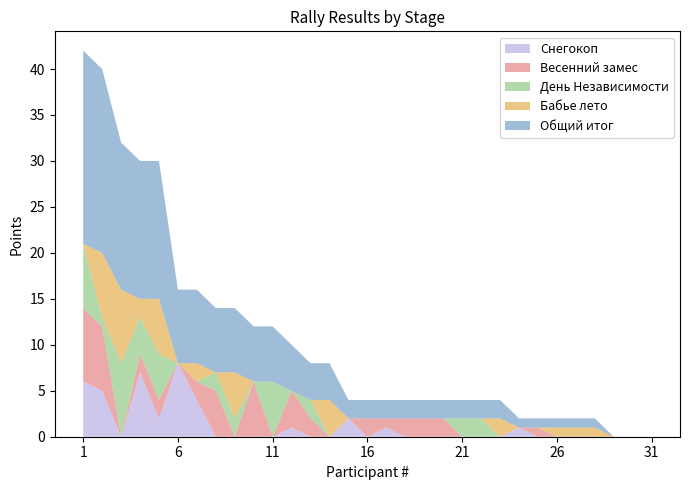

Reading left to right, what are all the values shown in this chart?

Снегокоп: 6	5	0	7	2	8	4	0	0	0	0	1	0	0	2	0	1	0	0	0	0	0	0	1	0	0	0	0	0	0	0
Весенний замес: 8	7	0	2	2	0	2	5	0	6	0	4	2	0	0	2	1	2	2	2	0	0	0	0	1	0	0	0	0	0	0
День Независимости: 7	1	8	4	5	0	0	2	2	0	6	0	2	0	0	0	0	0	0	0	2	2	0	0	0	0	0	0	0	0	0
Бабье лето: 0	7	8	2	6	0	2	0	5	0	0	0	0	4	0	0	0	0	0	0	0	0	2	0	0	1	1	1	0	0	0
Общий итог: 21	20	16	15	15	8	8	7	7	6	6	5	4	4	2	2	2	2	2	2	2	2	2	1	1	1	1	1	0	0	0